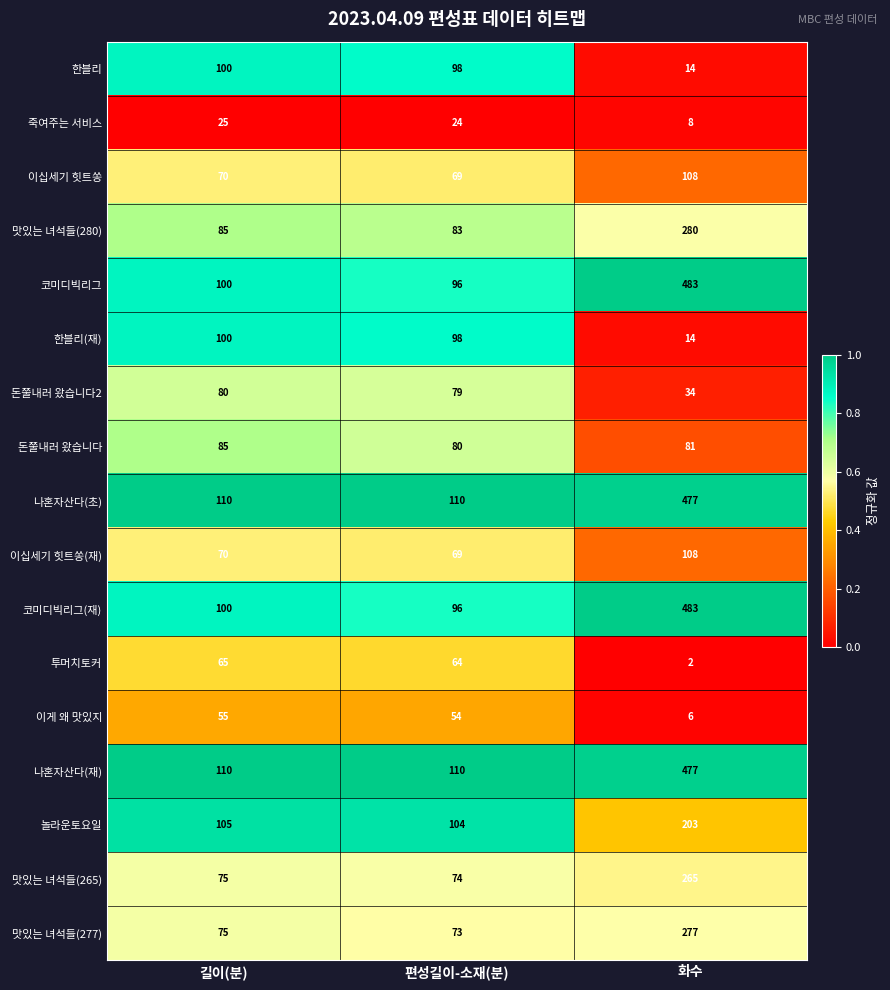

What value does the 이게 왜 맛있지 series have at 화수, to the nearest 5?

5